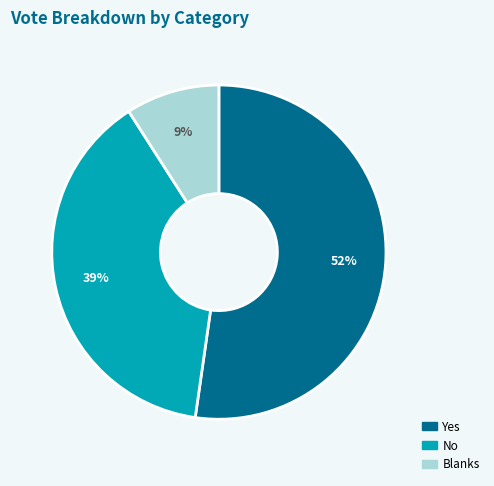

Does any single category account for the majority?

Yes